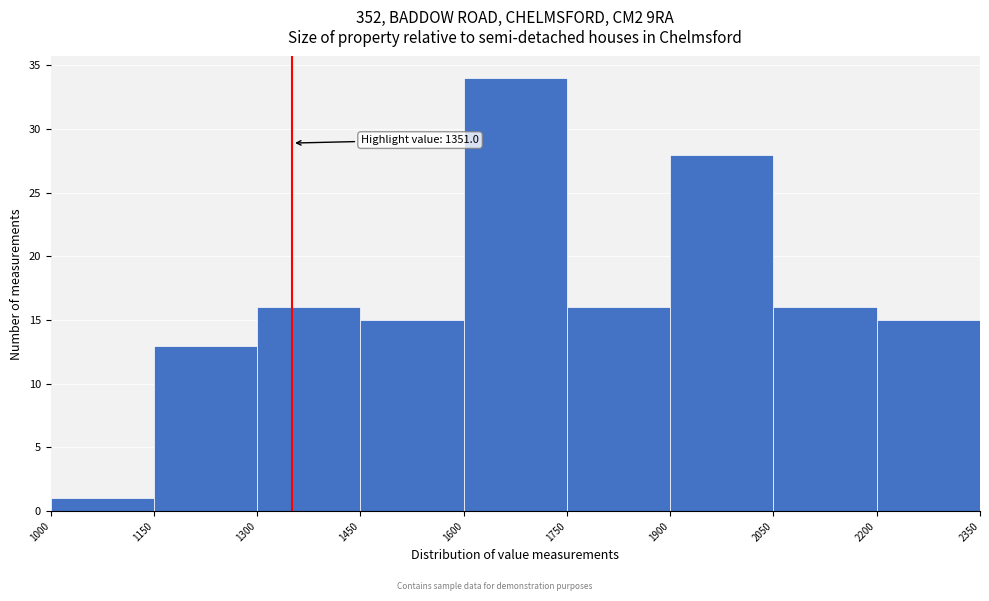

Which range on the x-axis has the tallest bar?

1600 to 1750